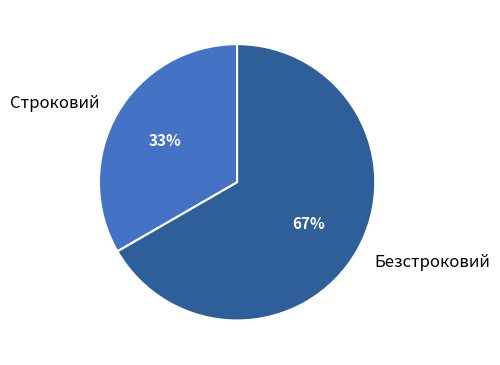

Does Безстроковий represent more than half of the total?

Yes